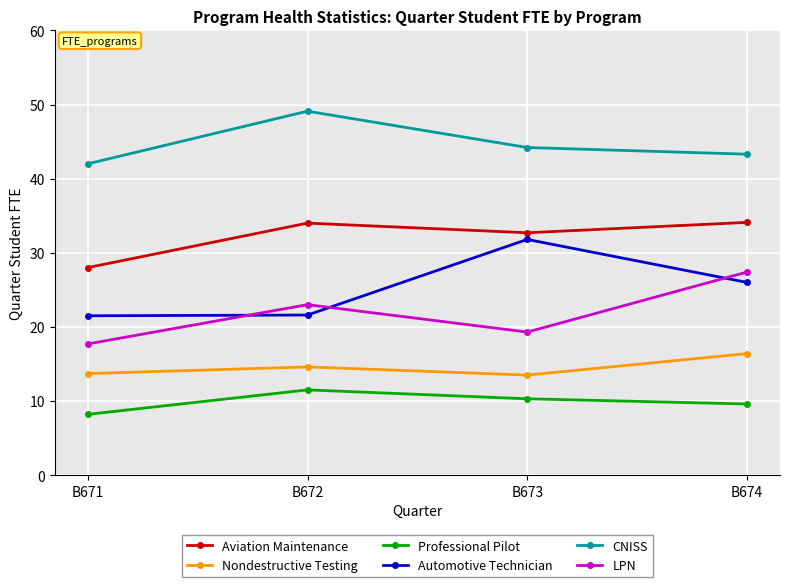

How many interior local valleys does the LPN series have?

1